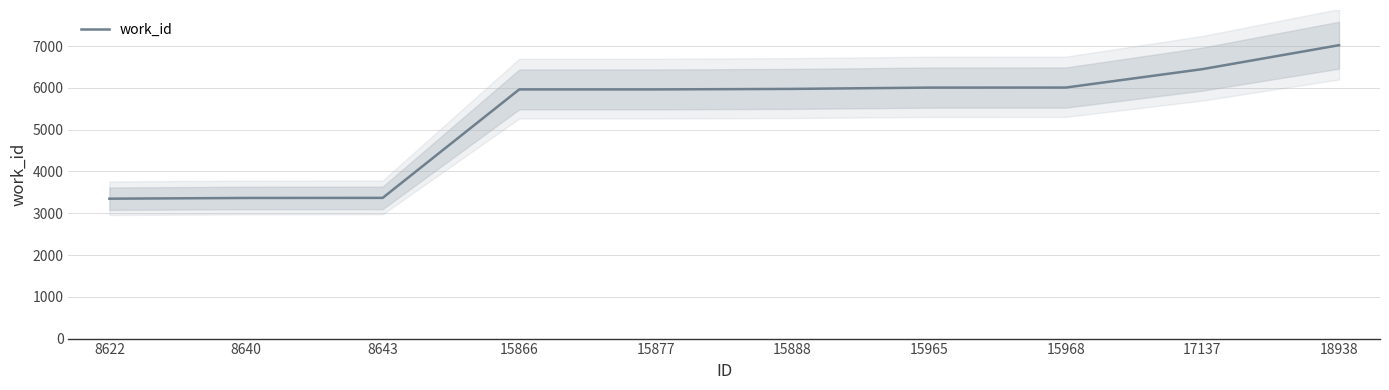

What is the greatest value displayed?

7023